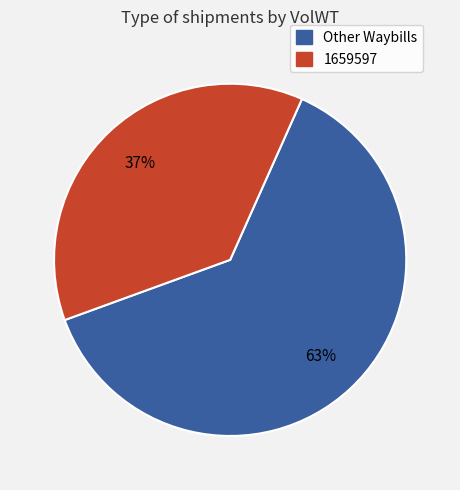

Is there any slice that represents more than half of the pie?

Yes